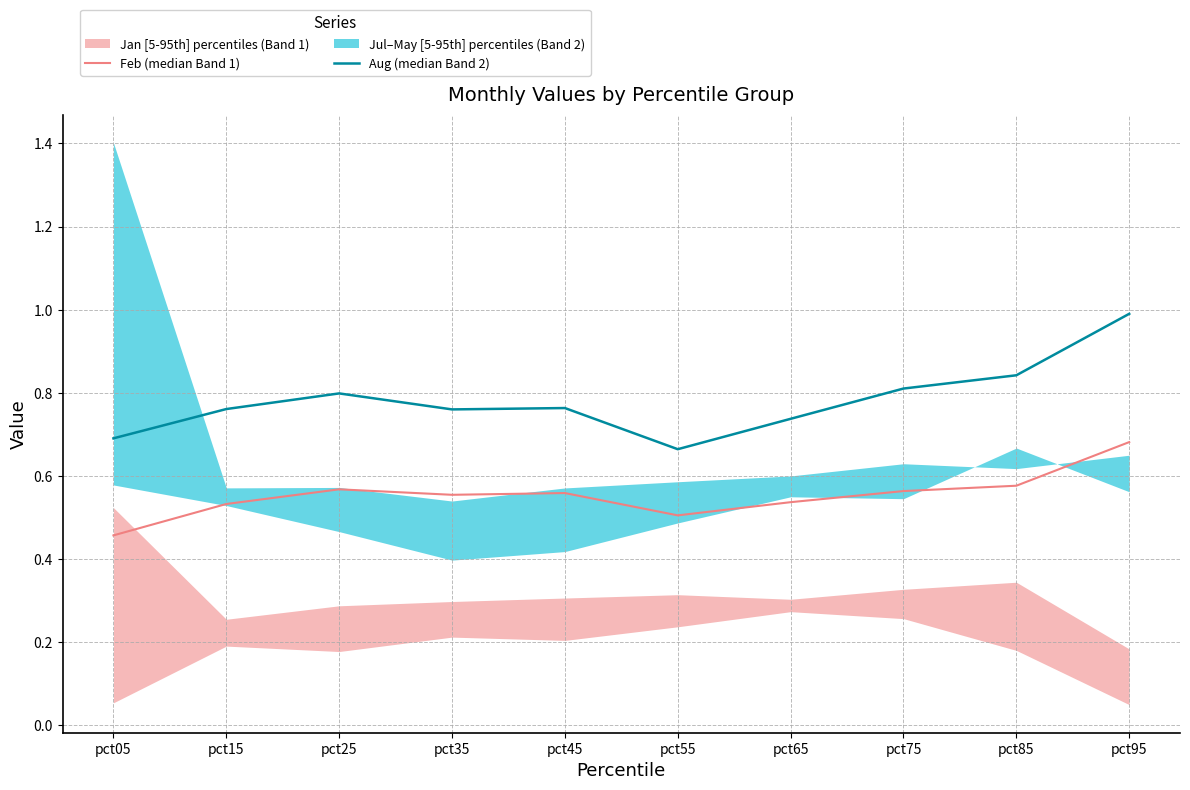

How many interior local valleys does the Feb (median Band 1) series have?

2